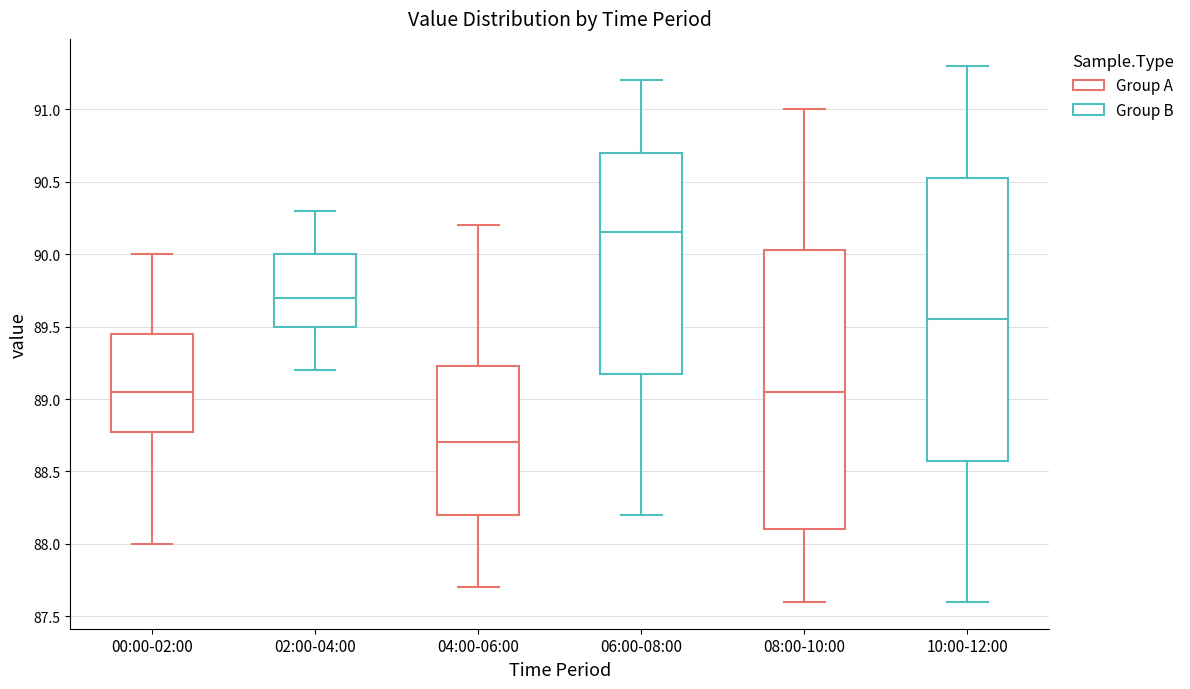

Reading left to right, read every box against the y-axis: the position of its median line, the range the box covers, and the ends of its whiskers. The values are not printed on the chart, so give them approximately, as read against the axis.

00:00-02:00: median 89.05, box 88.80 to 89.45, whiskers 88.00 to 90.00
02:00-04:00: median 89.70, box 89.50 to 90.00, whiskers 89.20 to 90.30
04:00-06:00: median 88.70, box 88.20 to 89.25, whiskers 87.70 to 90.20
06:00-08:00: median 90.15, box 89.20 to 90.70, whiskers 88.20 to 91.20
08:00-10:00: median 89.05, box 88.10 to 90.05, whiskers 87.60 to 91.00
10:00-12:00: median 89.55, box 88.60 to 90.55, whiskers 87.60 to 91.30